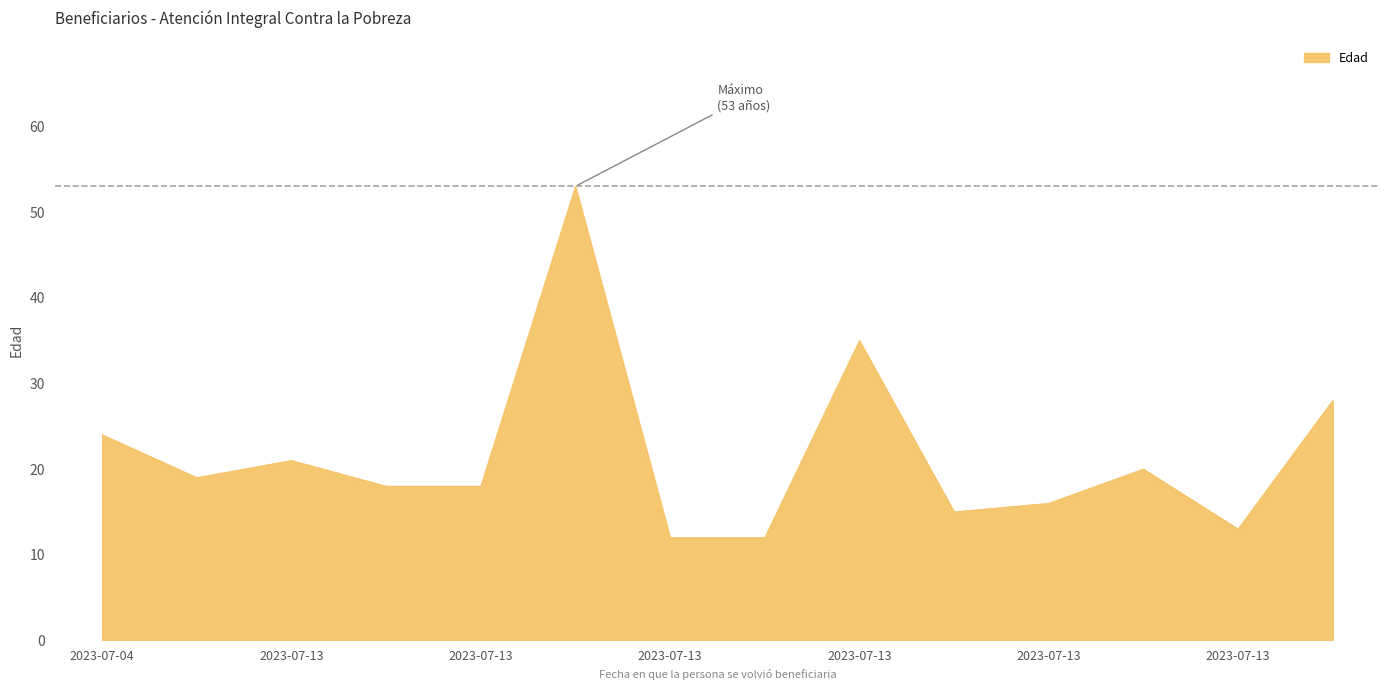

What is the greatest value displayed?

53